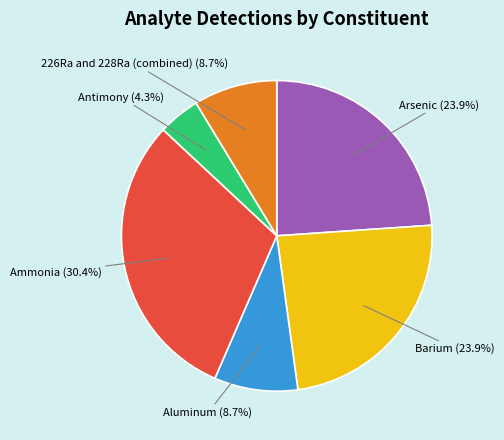

True or false: Antimony accounts for 4% of the total.

True